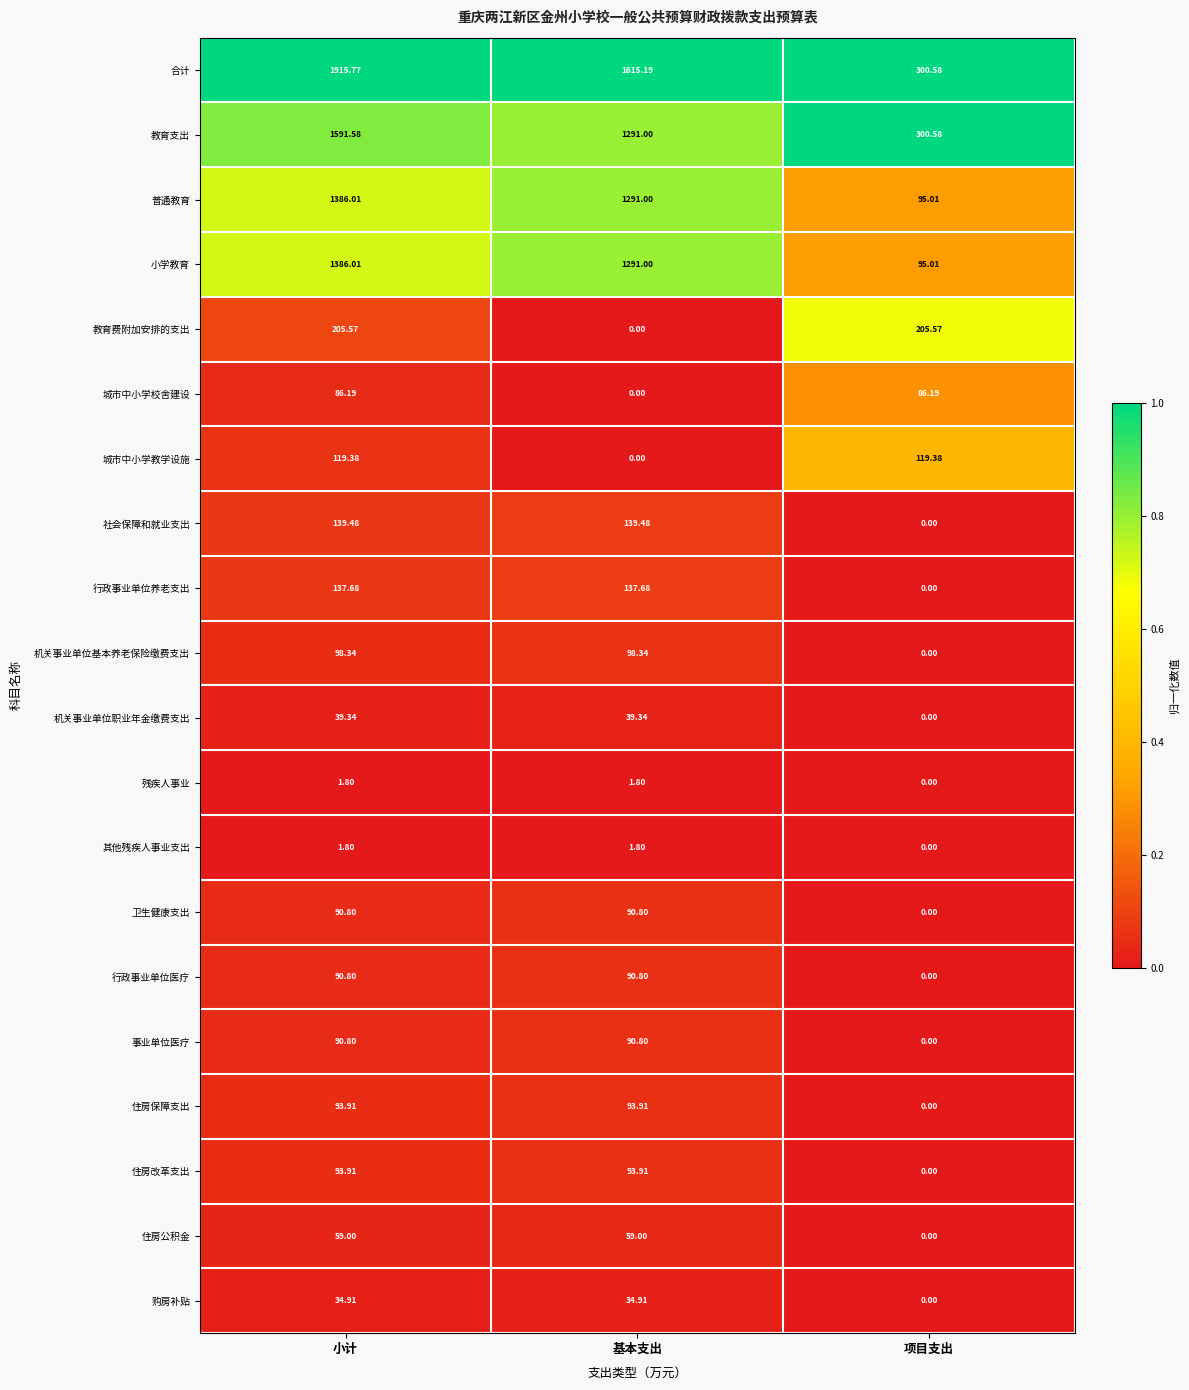

At which category does the chart reach its peak across all series?

小计